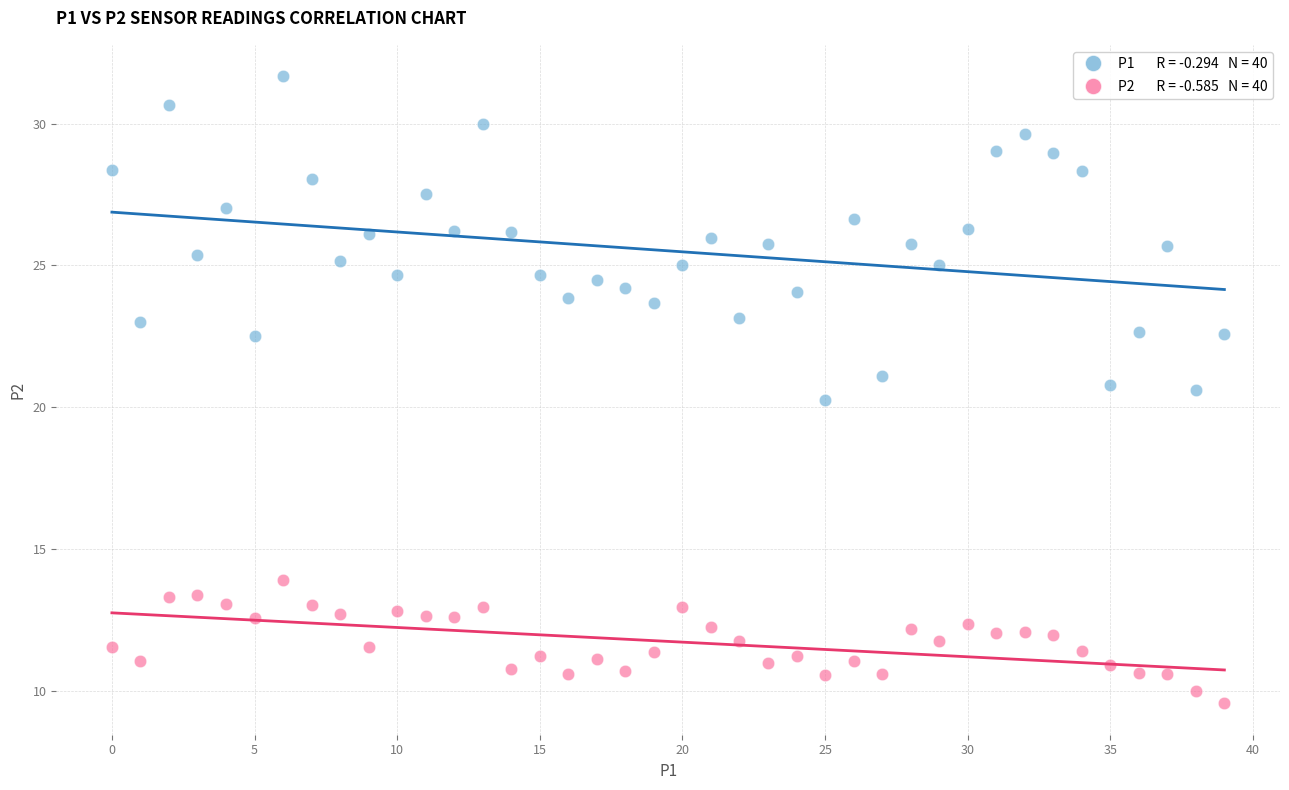

Across all data points, what is the range of Y values (max minus min)?

22.1